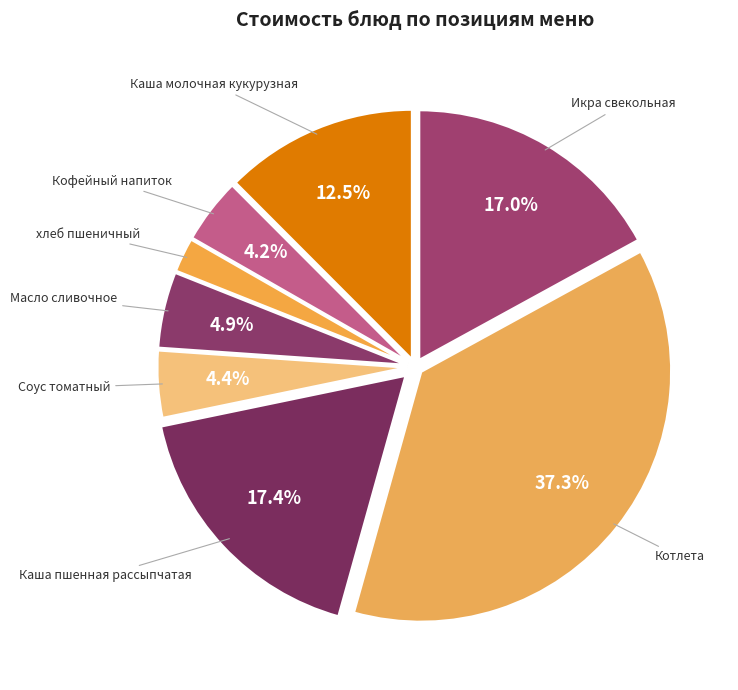

Is there any slice that represents more than half of the pie?

No